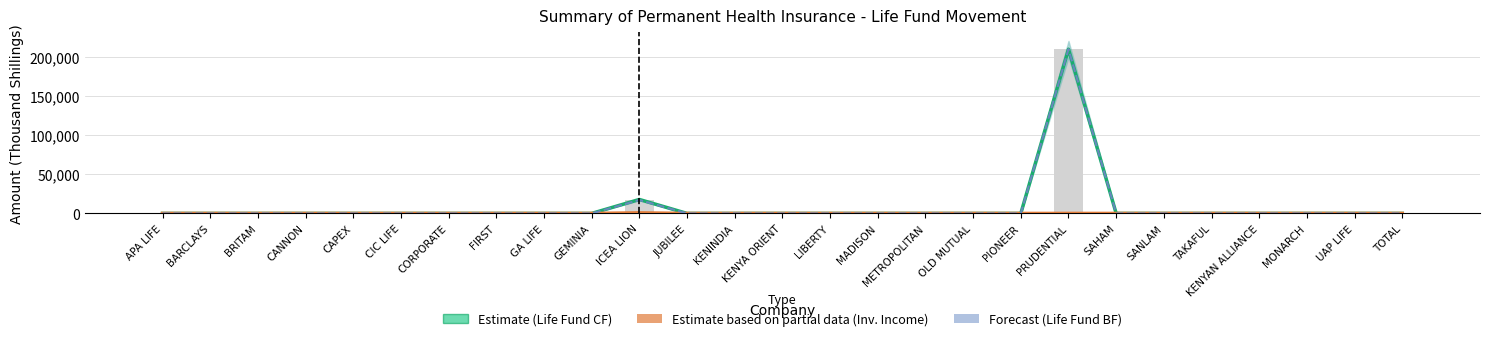

Between JUBILEE and OLD MUTUAL, which series saw the biggest shift?

Life Fund CF (Estimate)